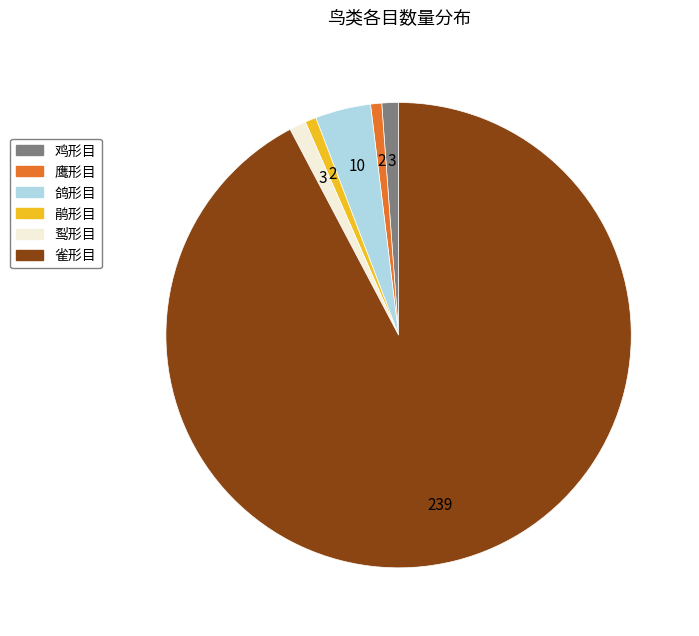

How many slices are in this pie chart?

6